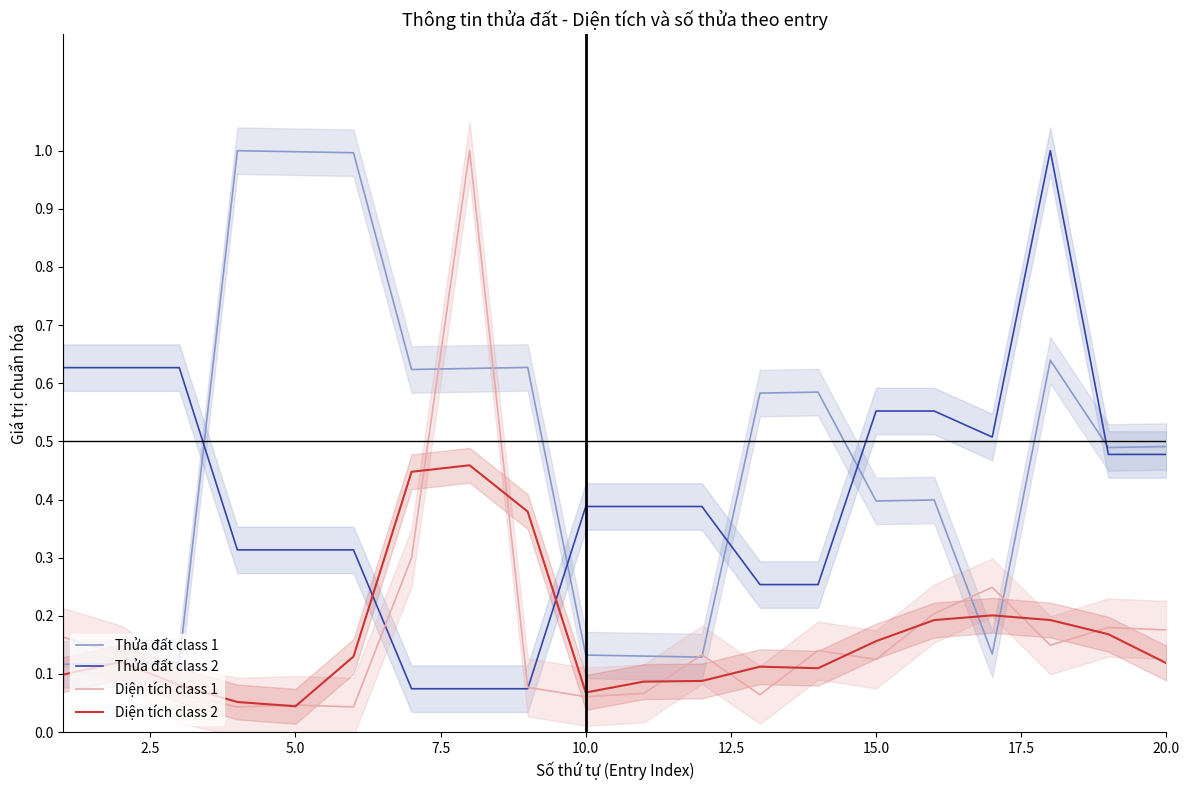

What are all the series names shown in the legend?

Thửa đất class 1, Thửa đất class 2, Diện tích class 1, Diện tích class 2